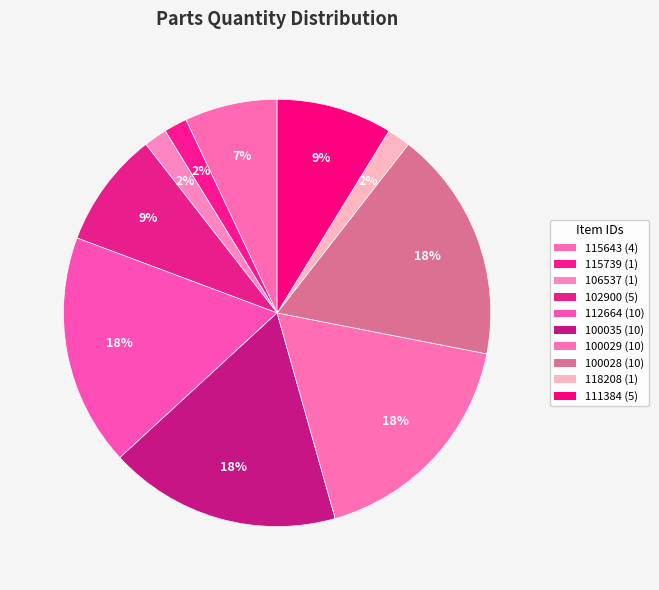

Is it true that 112664 is 18% of the pie?

True